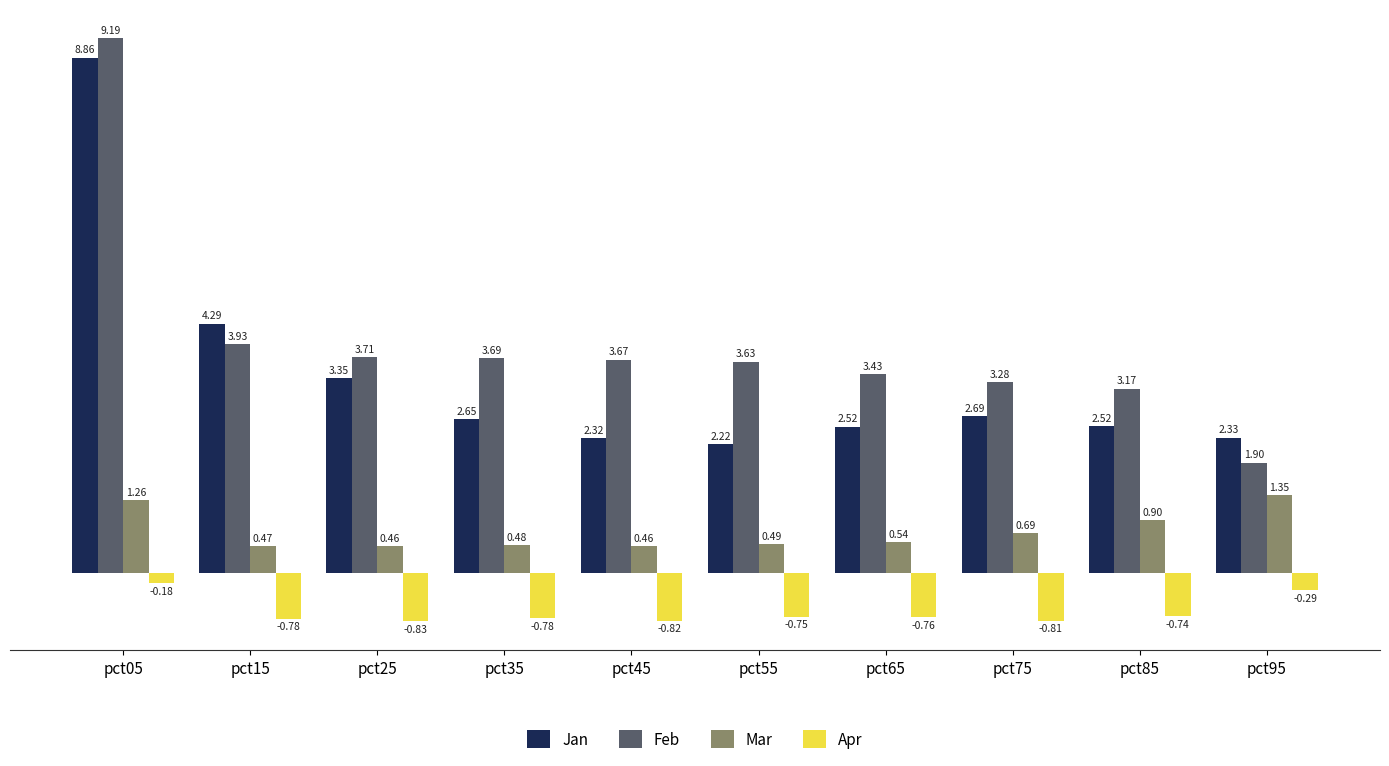

How many bars are there in total?

40